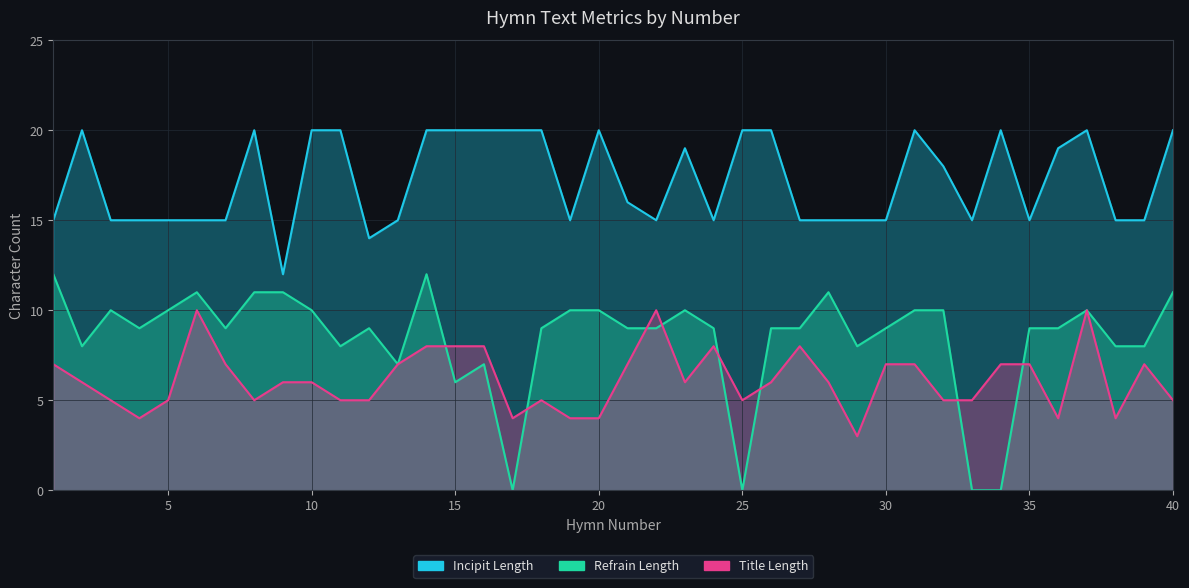

What are all the series names shown in the legend?

Incipit Length, Refrain Length, Title Length